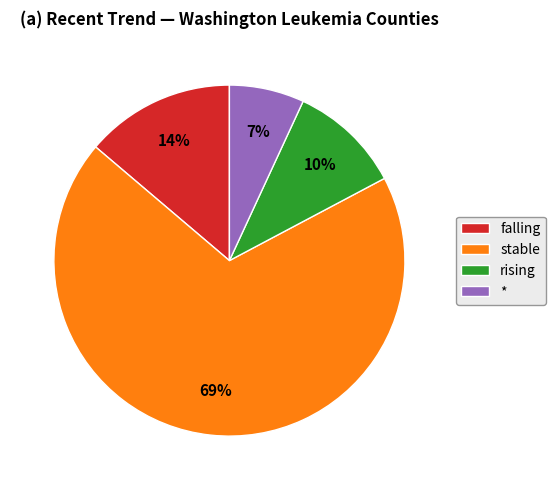

What percentage is the * slice, to the nearest percent?

7%